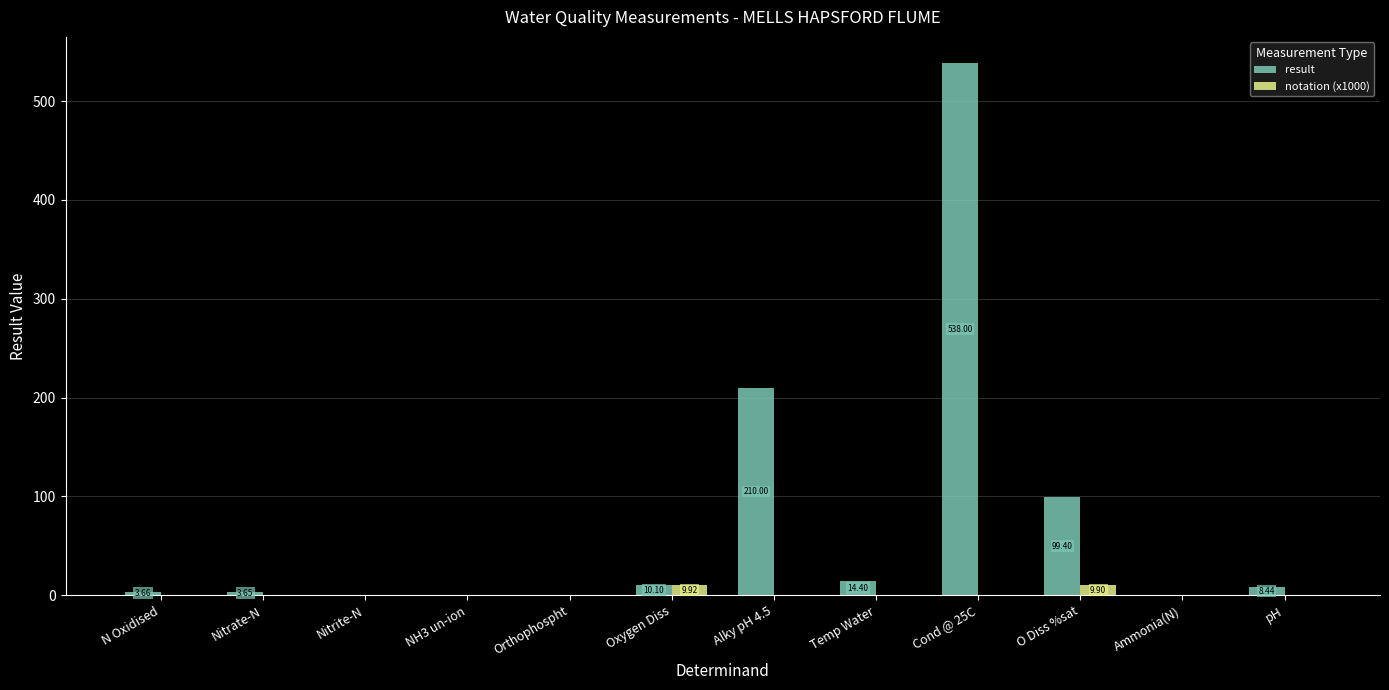

What value does the notation (x1000) series have at Alky pH 4.5?

0.2